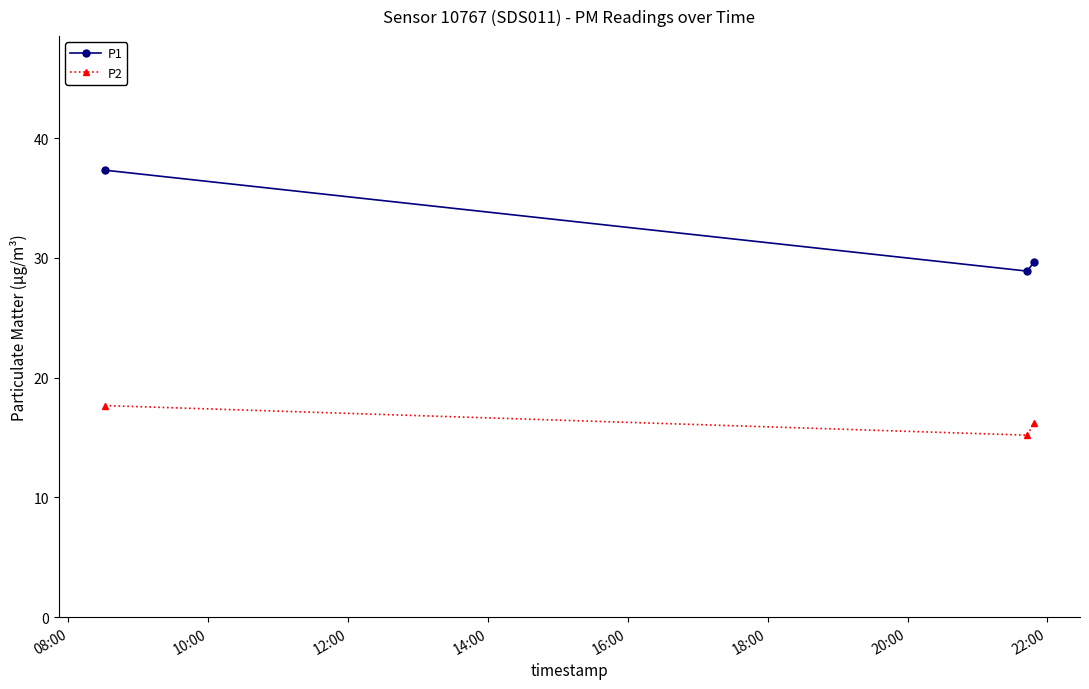

List the series in order of their peak value, highest first.

P1, P2